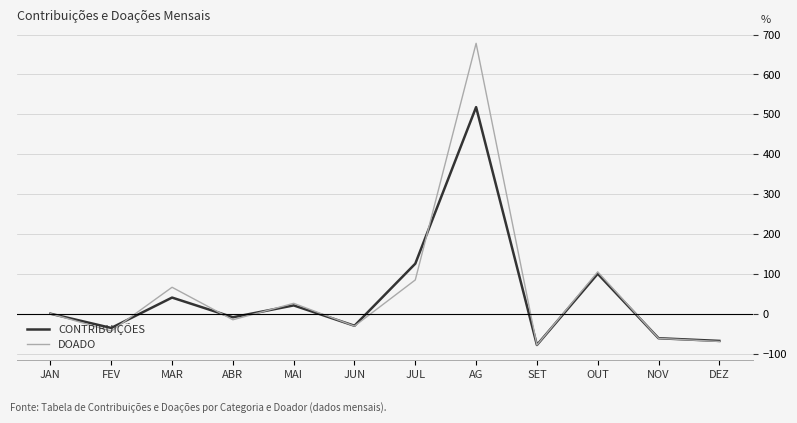

Reading left to right, what are all the values shown in this chart?

CONTRIBUIÇÕES: JAN=0.0	FEV=-35.7	MAR=40.4	ABR=-8.9	MAI=20.8	JUN=-30.3	JUL=125.4	AG=517.9	SET=-78.5	OUT=100.2	NOV=-61.5	DEZ=-68.2
DOADO: JAN=0.0	FEV=-43.5	MAR=66.3	ABR=-15.2	MAI=26.0	JUN=-31.1	JUL=84.7	AG=677.9	SET=-78.7	OUT=105.0	NOV=-61.8	DEZ=-69.7